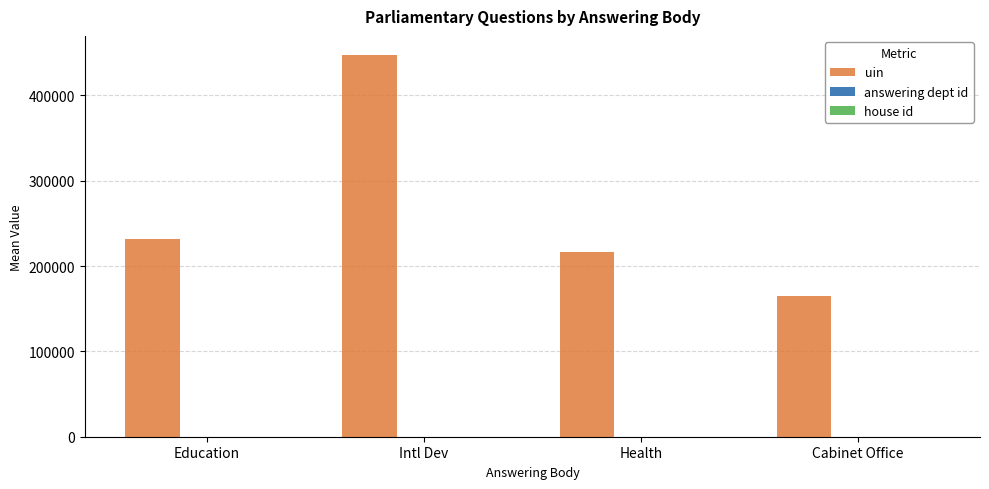

The value of uin at Cabinet Office is 64716.9. True or false?

False